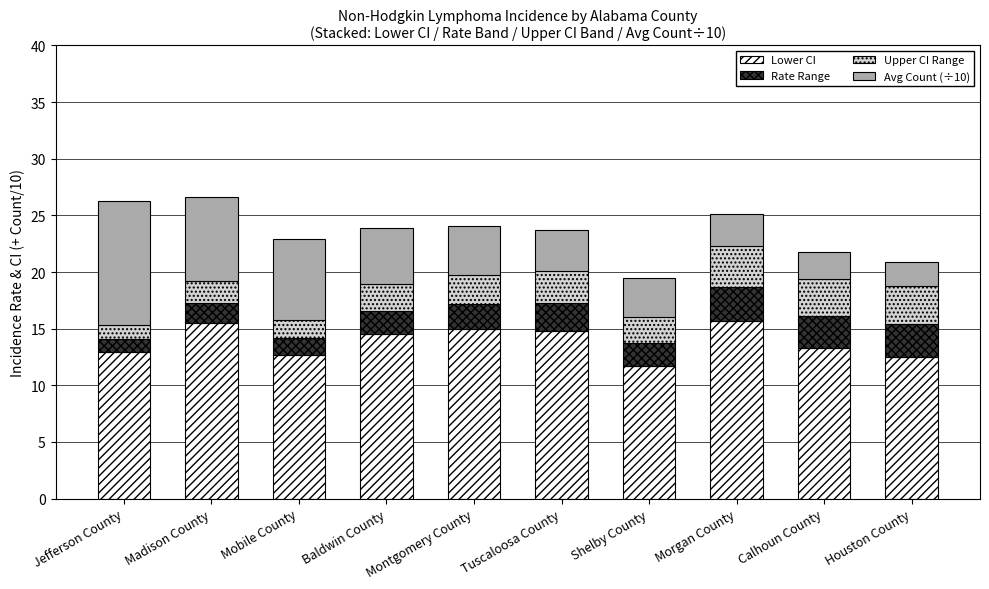

What is the sum of all Lower CI values?

138.6